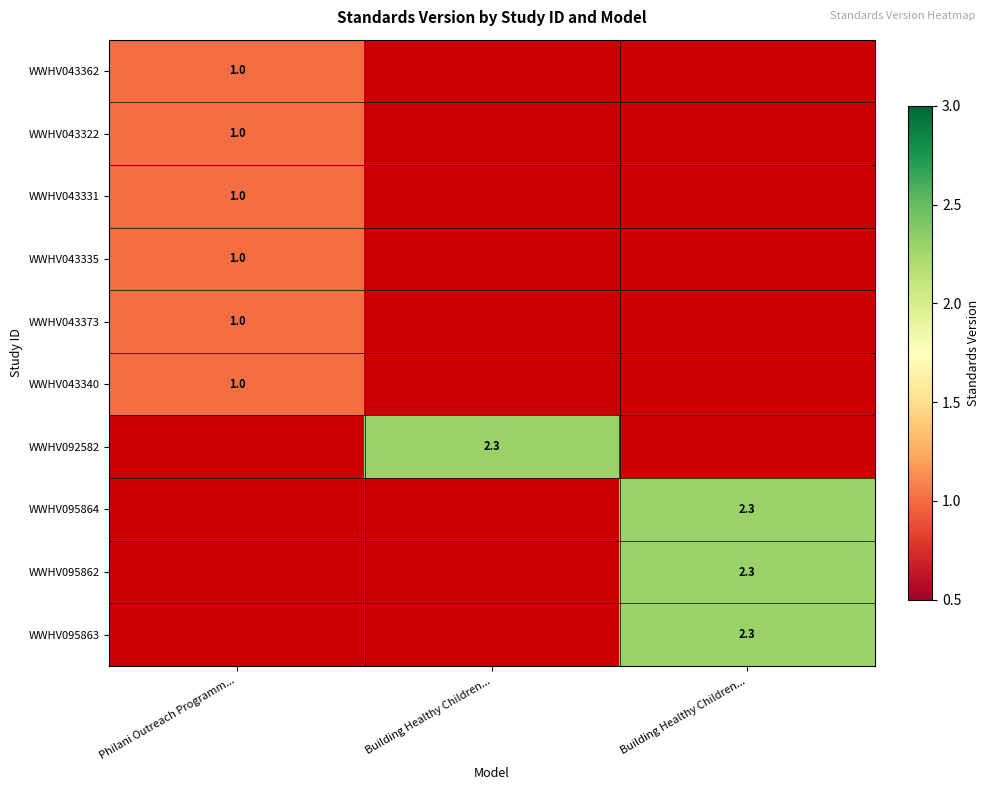

True or false: WWHV095864 has a value of 2.3 at Building Healthy Children....

True